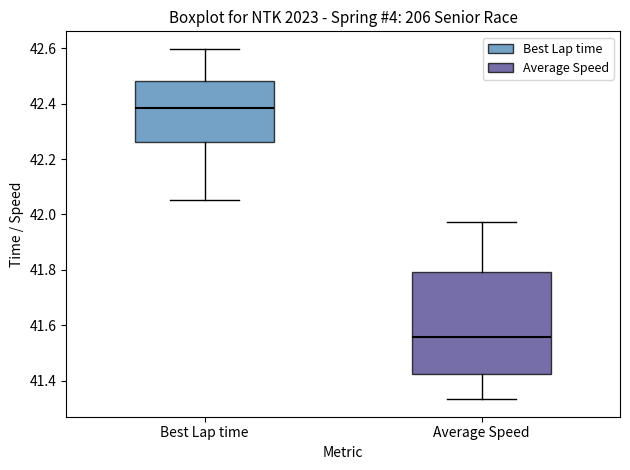

Which box is the tallest, from its lower edge to its upper edge?

Average Speed